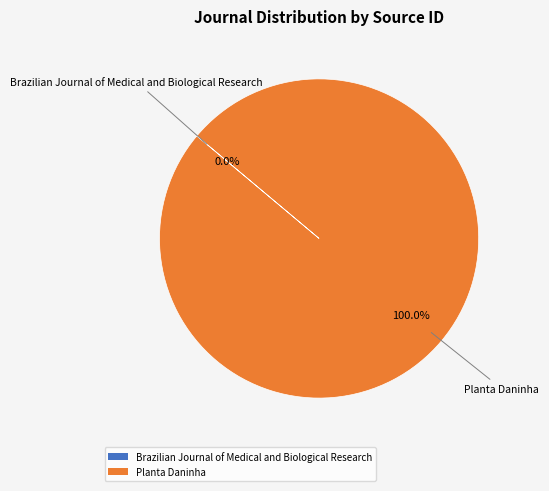

Is there a majority slice in this chart?

Yes